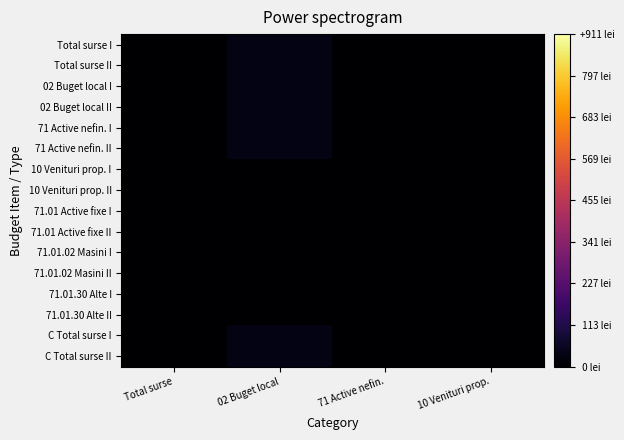

At how many categories does at least one series exceed 11?

1